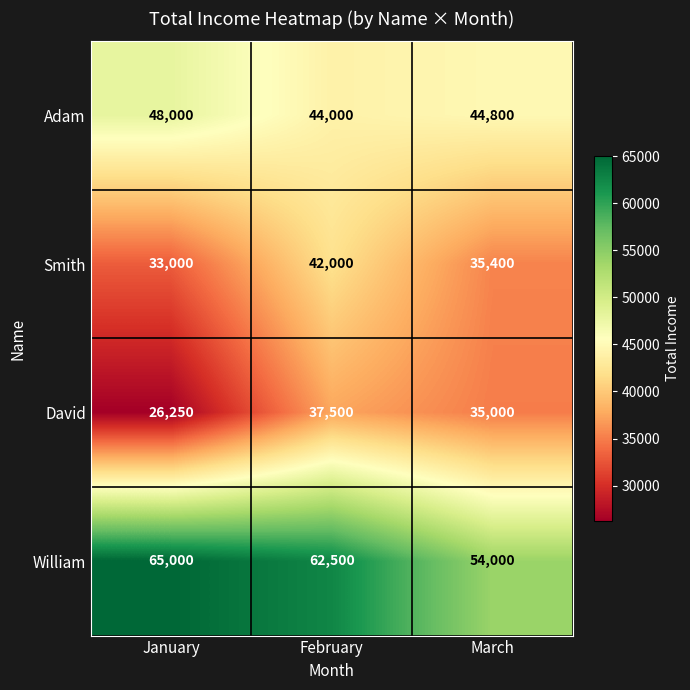

How many Adam values are between 44000 and 48000?

3